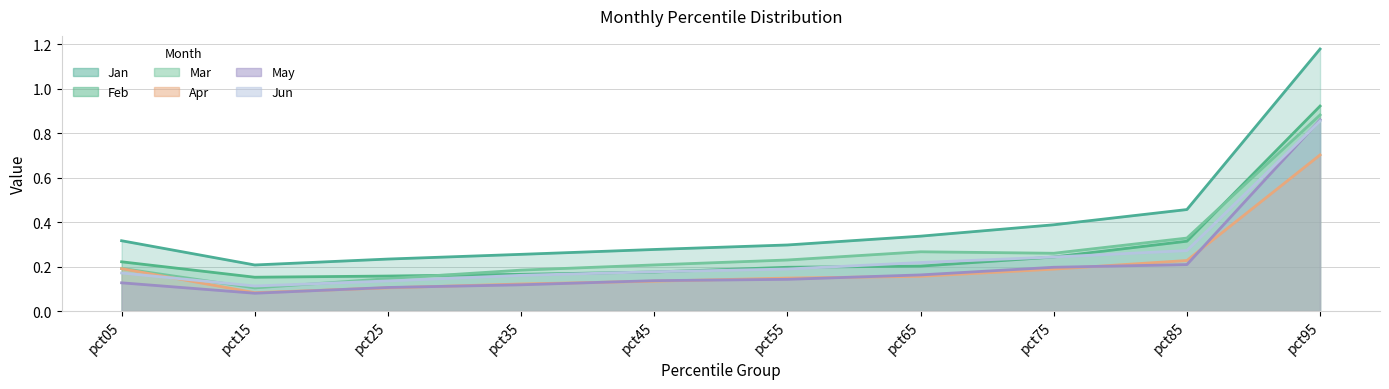

Is it true that Apr equals 0.4 at pct85?

False